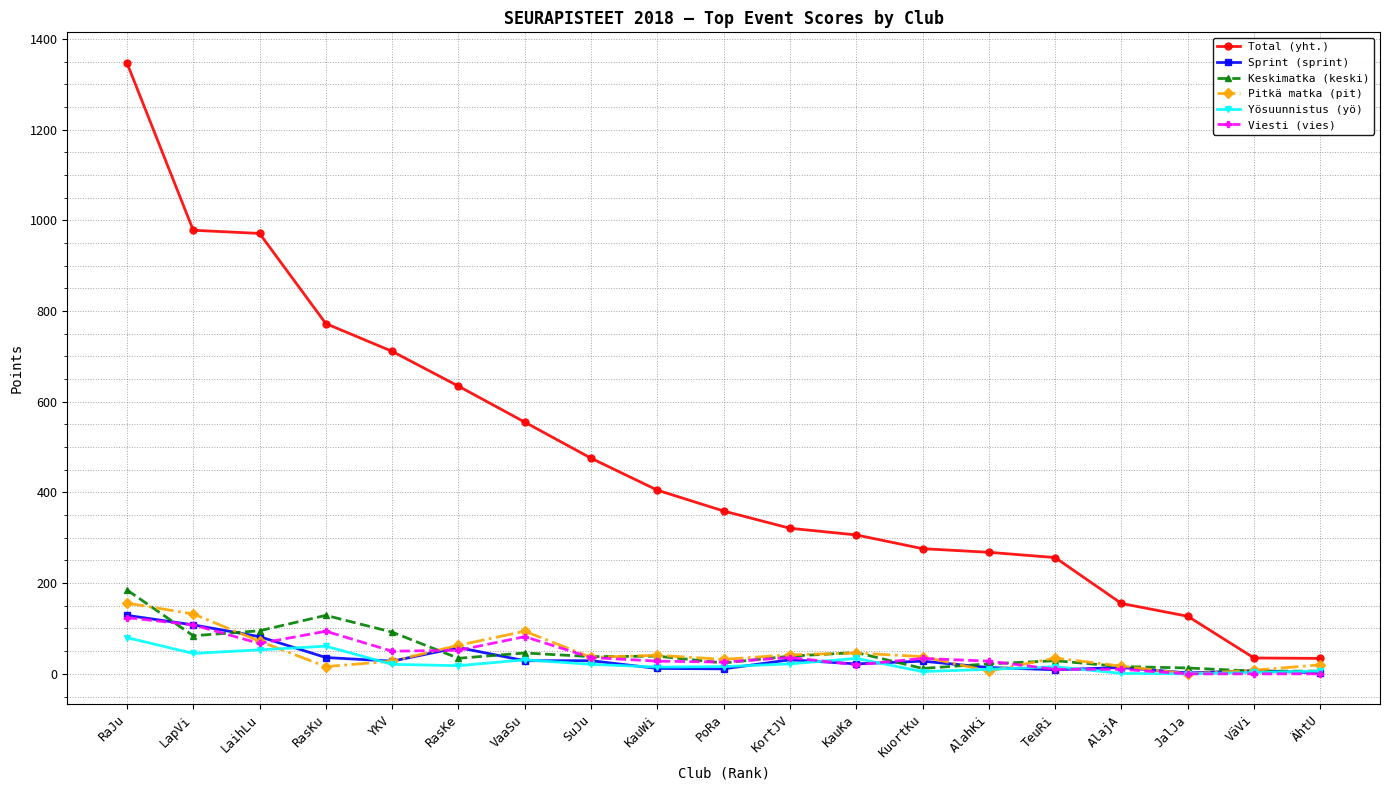

How many series are shown in this chart?

6